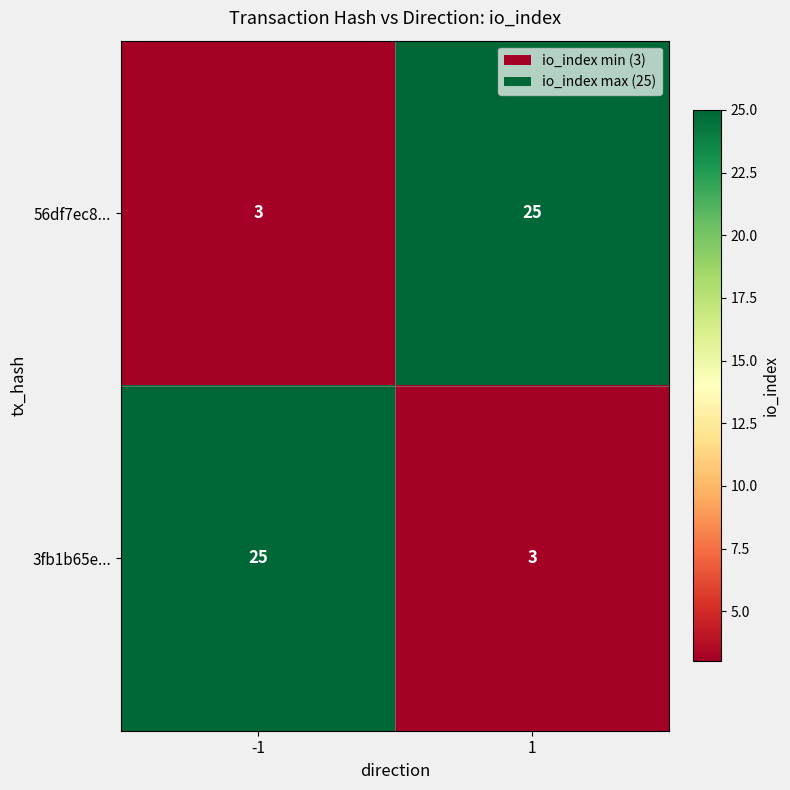

At how many categories does at least one series exceed 19?

2